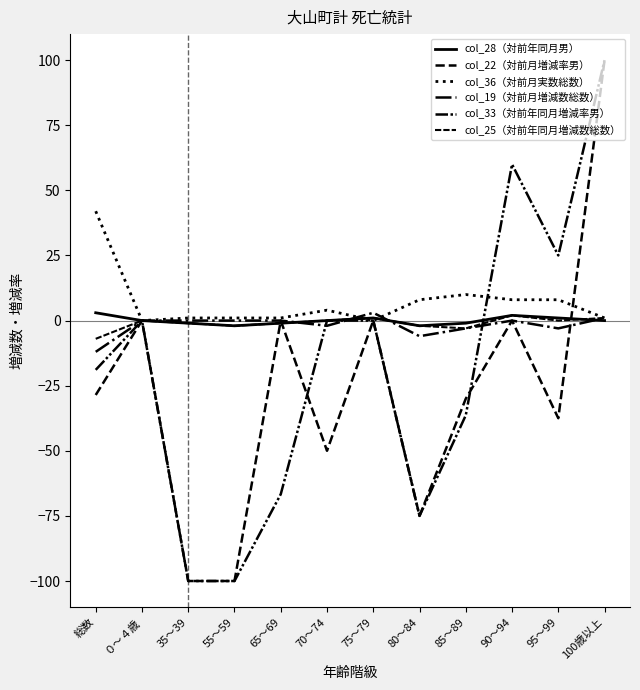

Does the chart display data point markers on the line(s)?

No